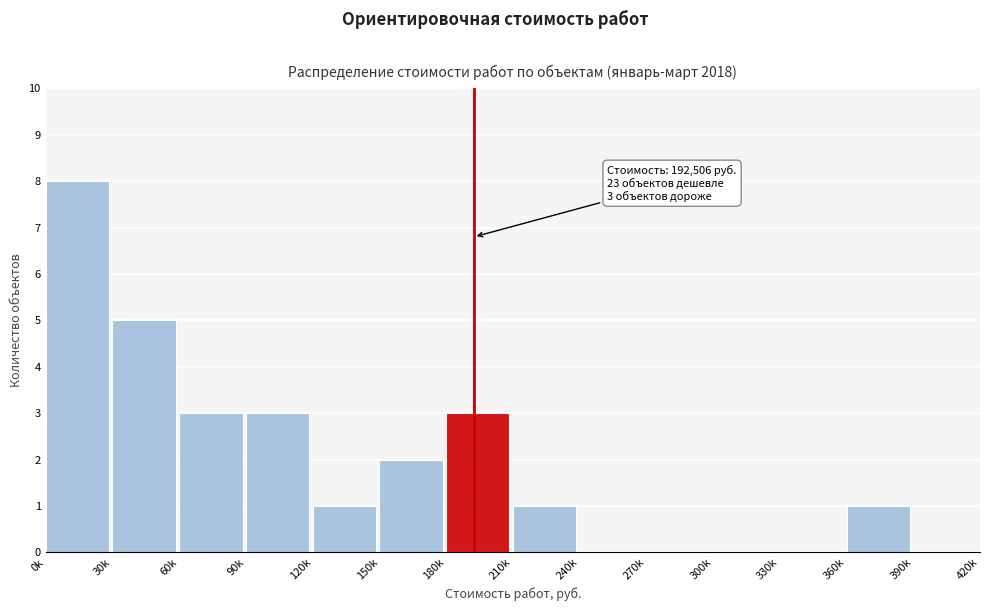

Reading left to right, what are all the values shown in this chart?

0k=8	30k=5	60k=3	90k=3	120k=1	150k=2	180k=3	210k=1	240k=0	270k=0	300k=0	330k=0	360k=1	390k=0